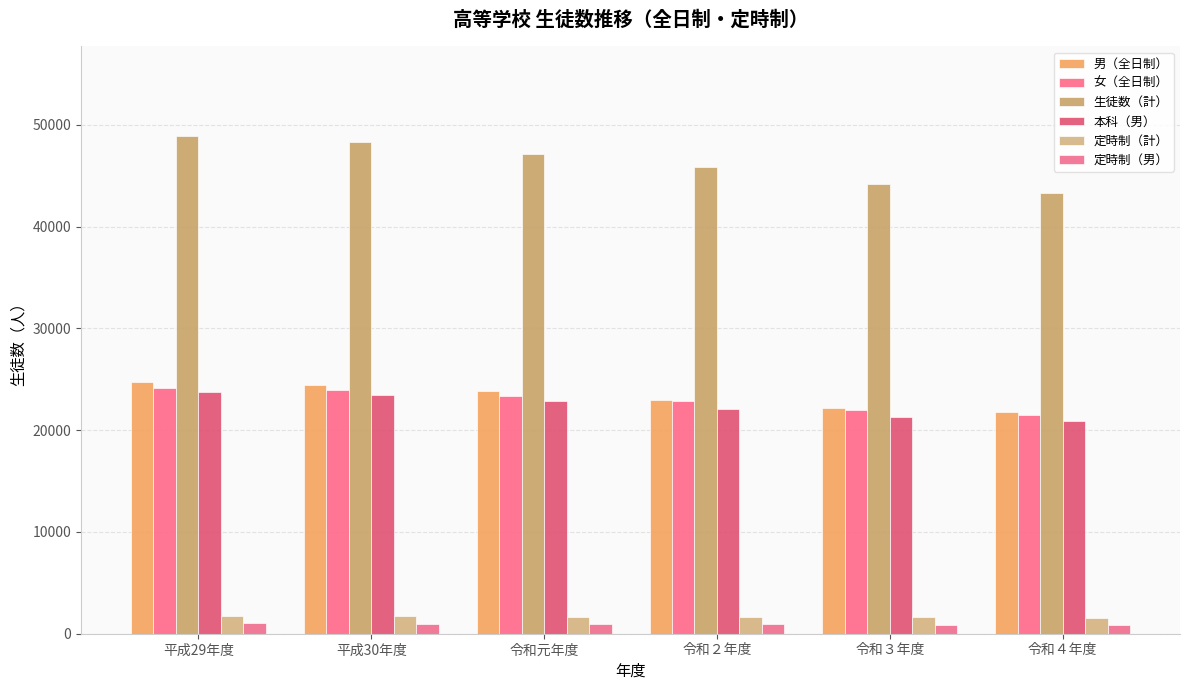

What is the spread (max minus min) of values at 平成30年度?

47374